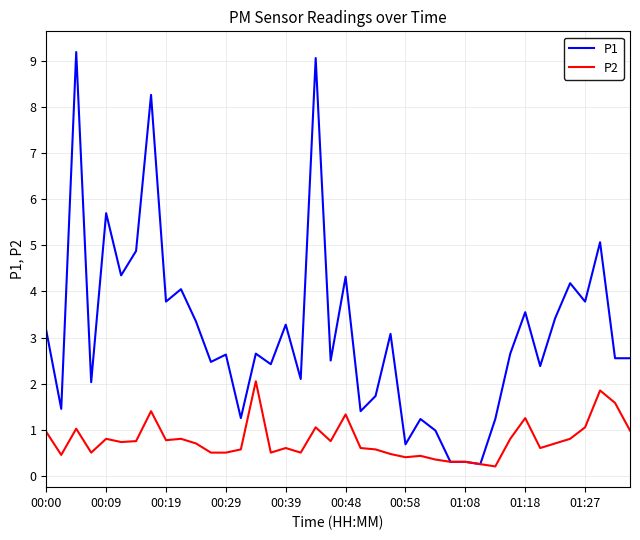

Rank the series by their maximum value, from highest to lowest.

P1, P2